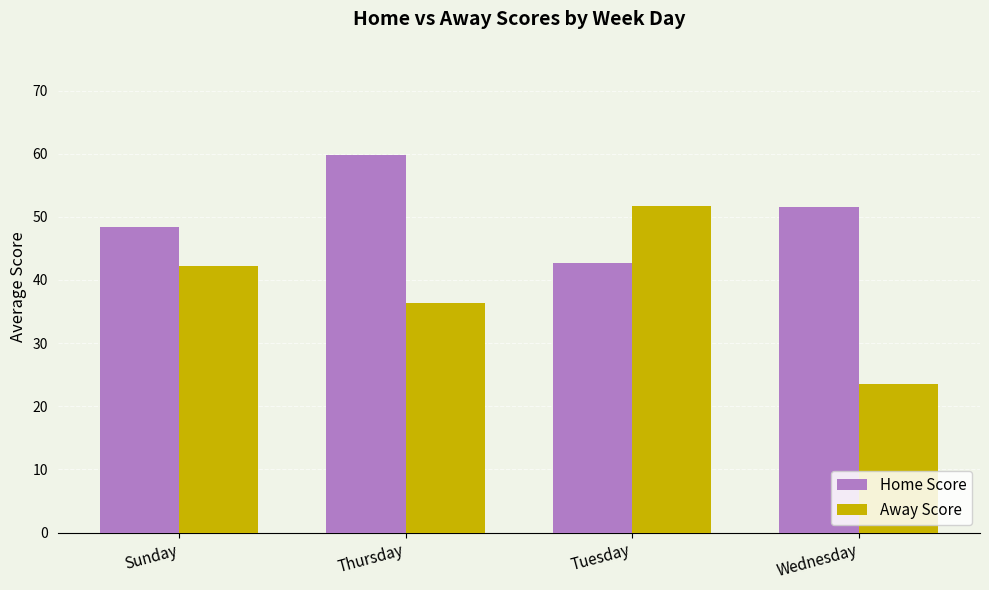

Is it true that Home Score equals 51.5 at Wednesday?

True